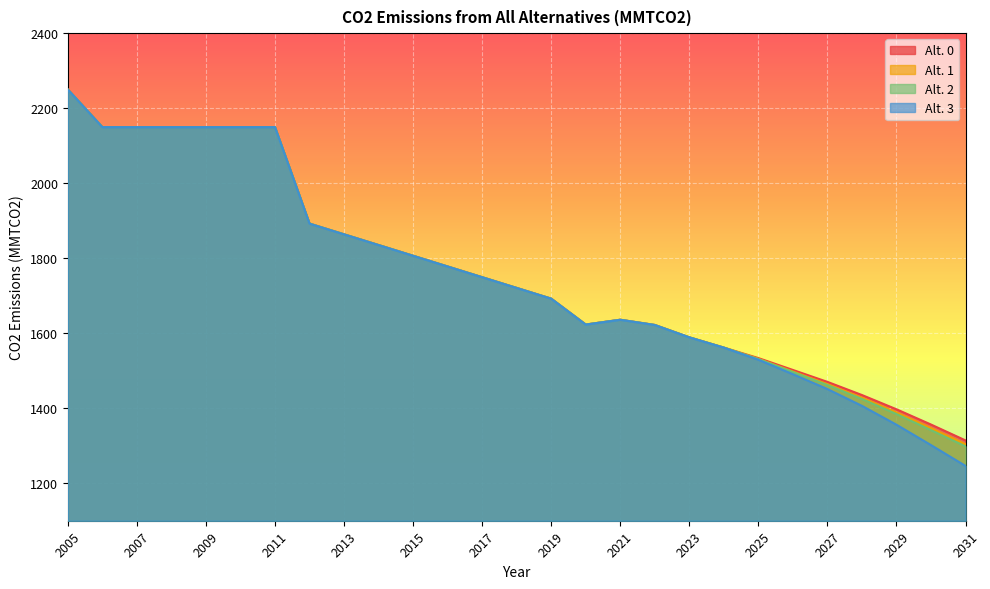

Which has a higher value, 2015 or 2017?

2015